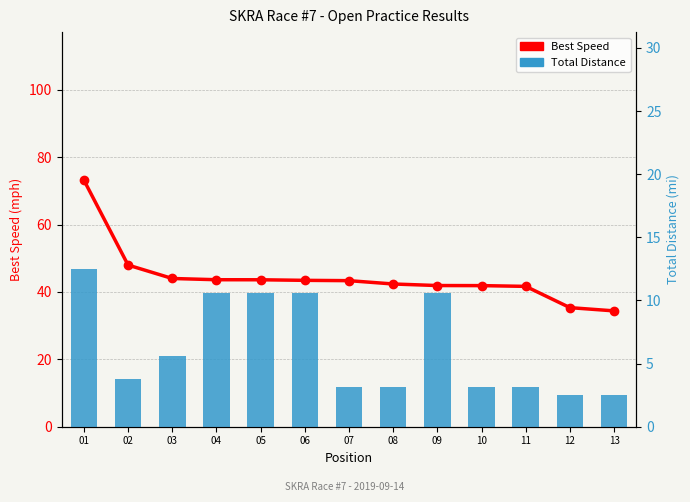

What is the minimum value for Best Speed?

34.4